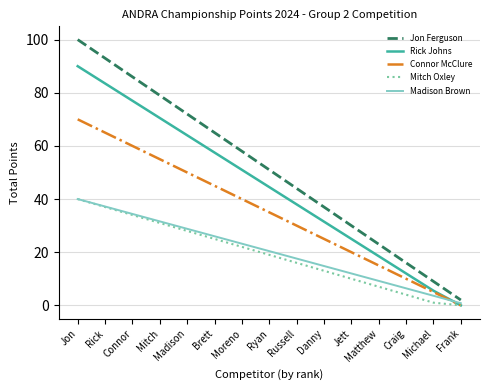

True or false: Jon Ferguson and Rick Johns intersect in this chart.

False